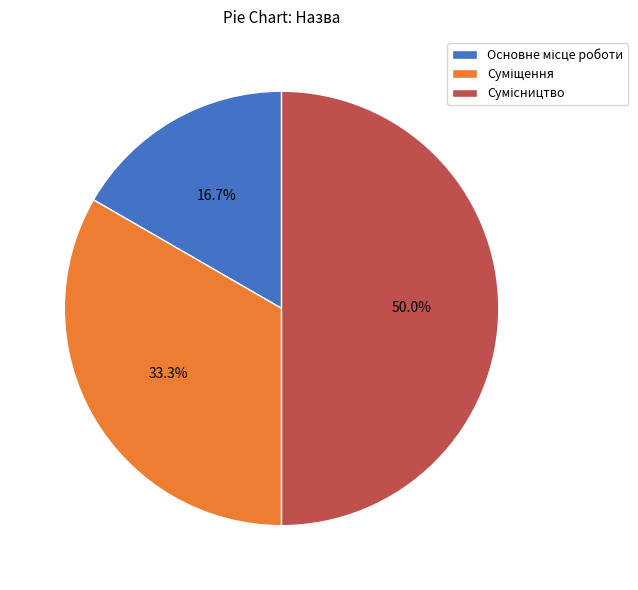

How many segments does this pie chart have?

3